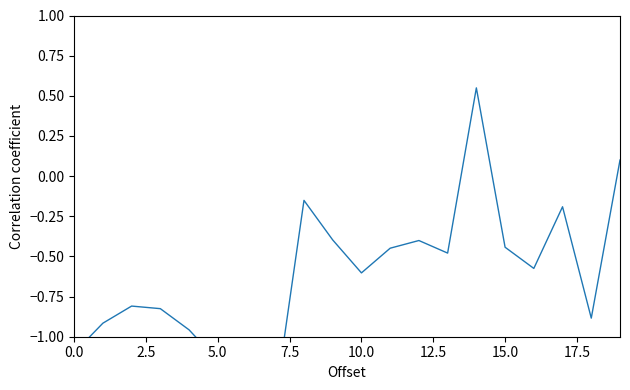

Where is the data nearest to the value 0?

19